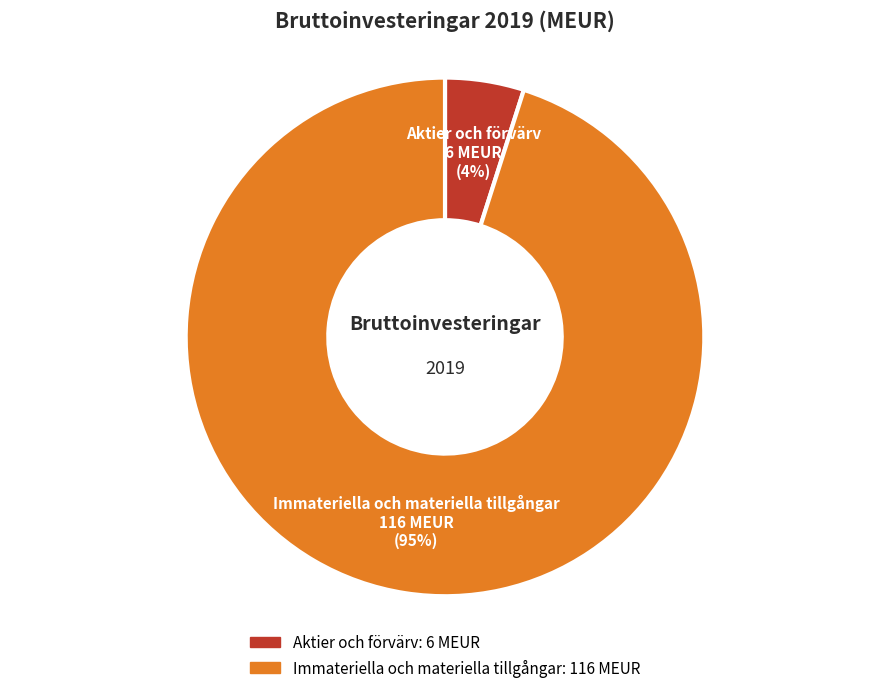

Which category has the smallest portion of the pie?

Aktier och förvärv